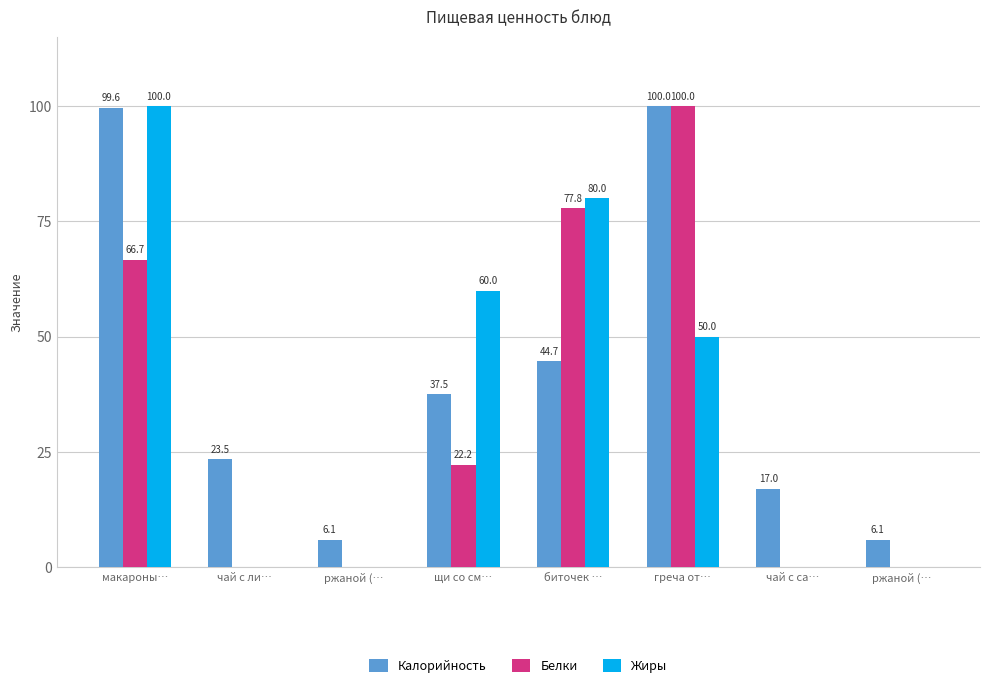

What is the difference between the second highest and second lowest values in the Белки series?

77.8